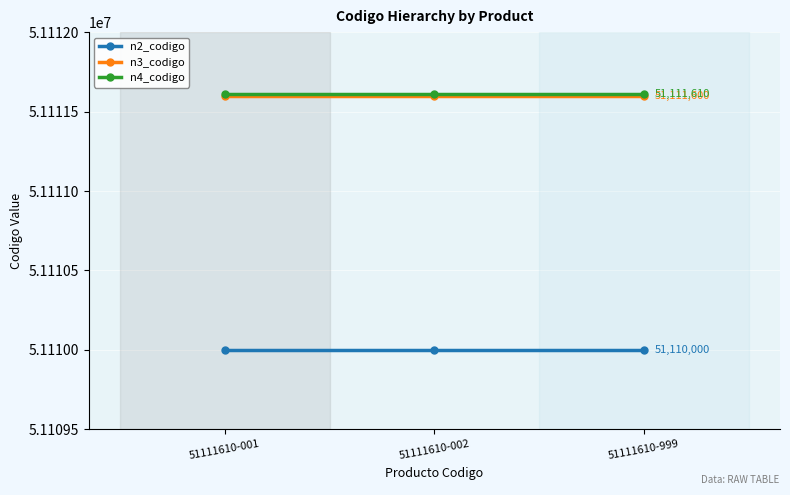

How many distinct data groups are displayed?

3